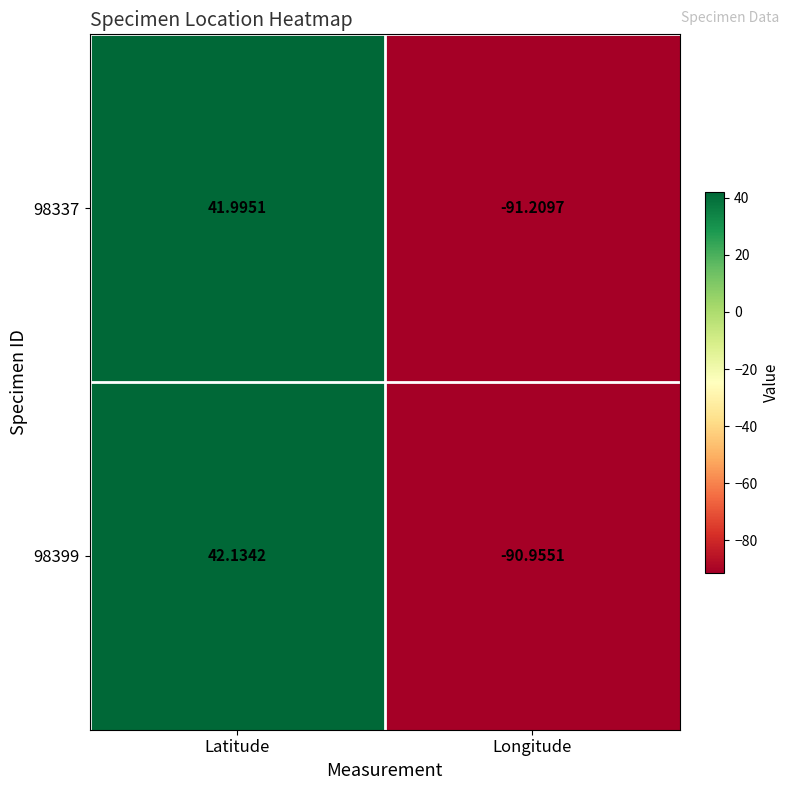

What is the difference between the highest and lowest values at Longitude?

0.3